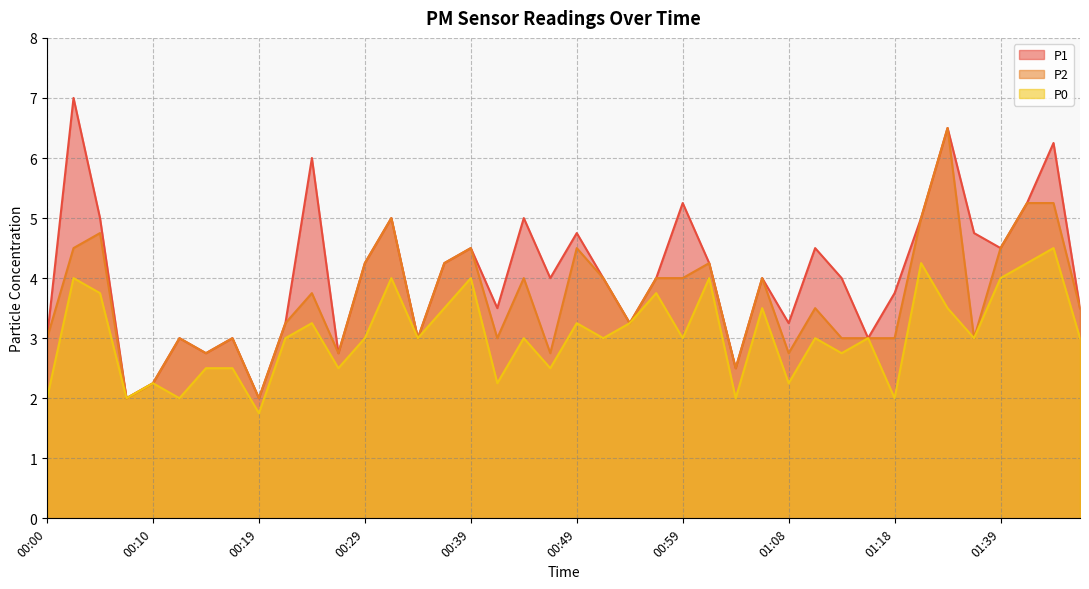

What is the total value across all series at 01:08?

8.2